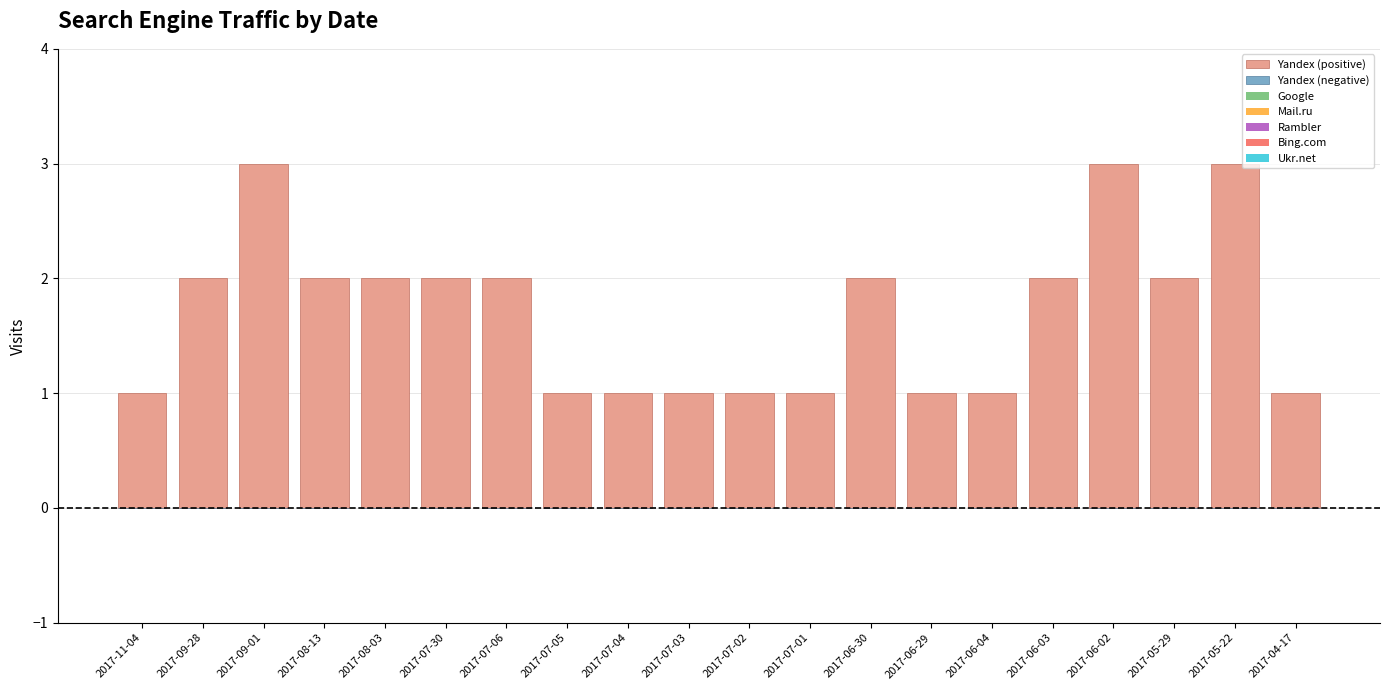

The value at 2017-06-04 is 0. True or false?

False